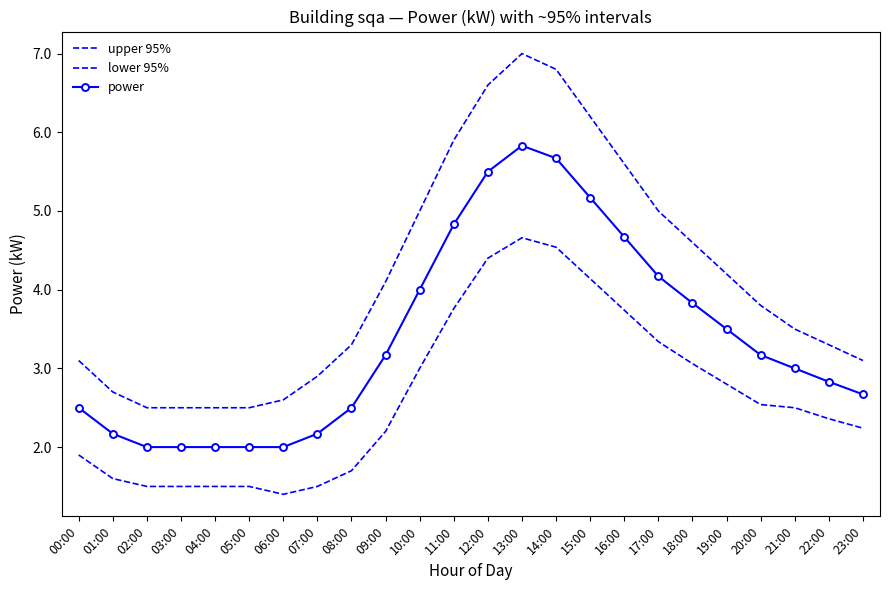

What is the difference between the maximum and minimum values in the upper 95% series?

4.5